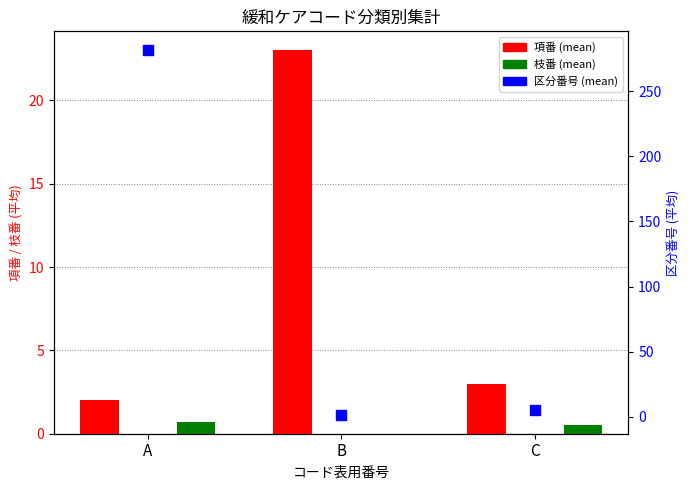

At which category is the sum across all series the highest?

A